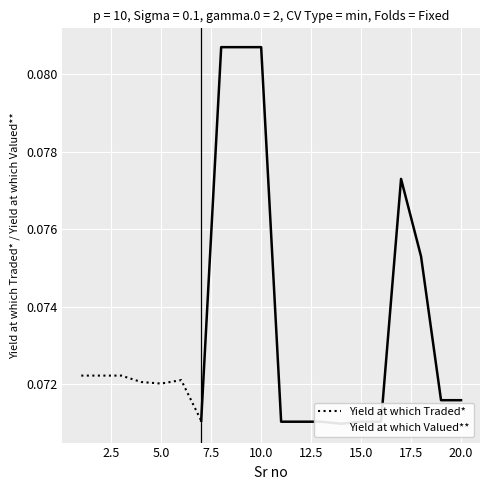

Where is the first local minimum?

7